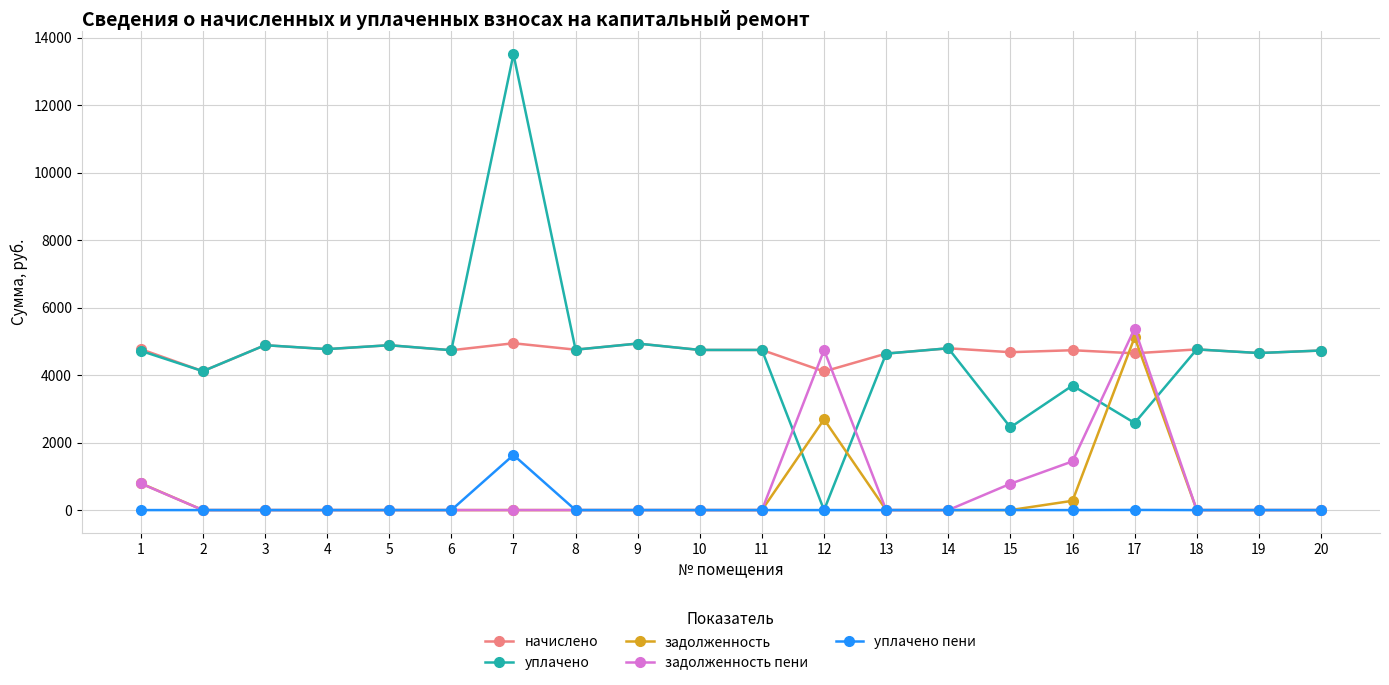

What is the spread (max minus min) of values at 15?

4678.2